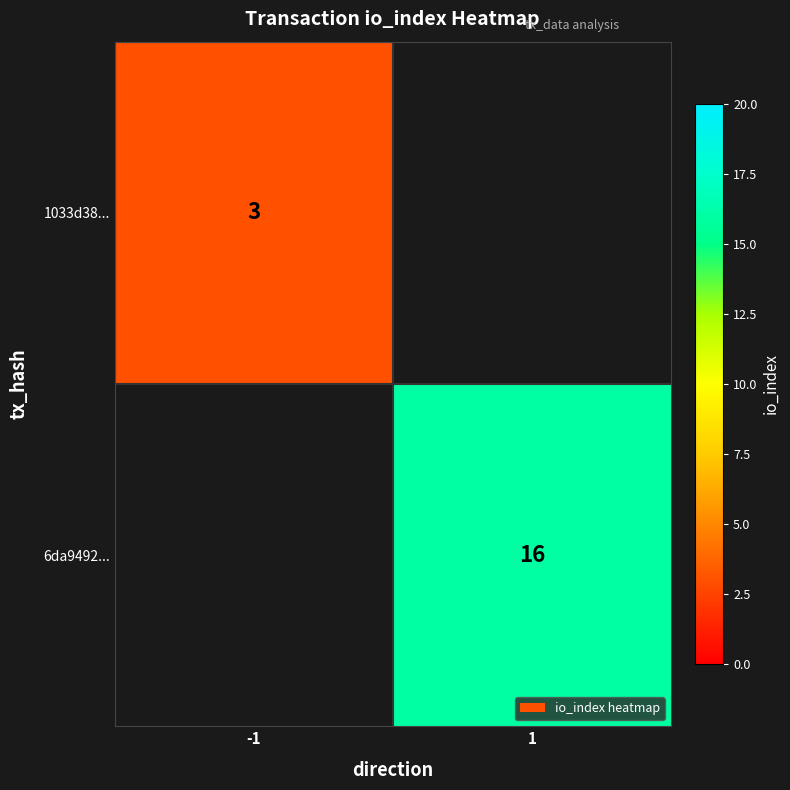

Is it true that 1033d38... equals 5 at -1?

False